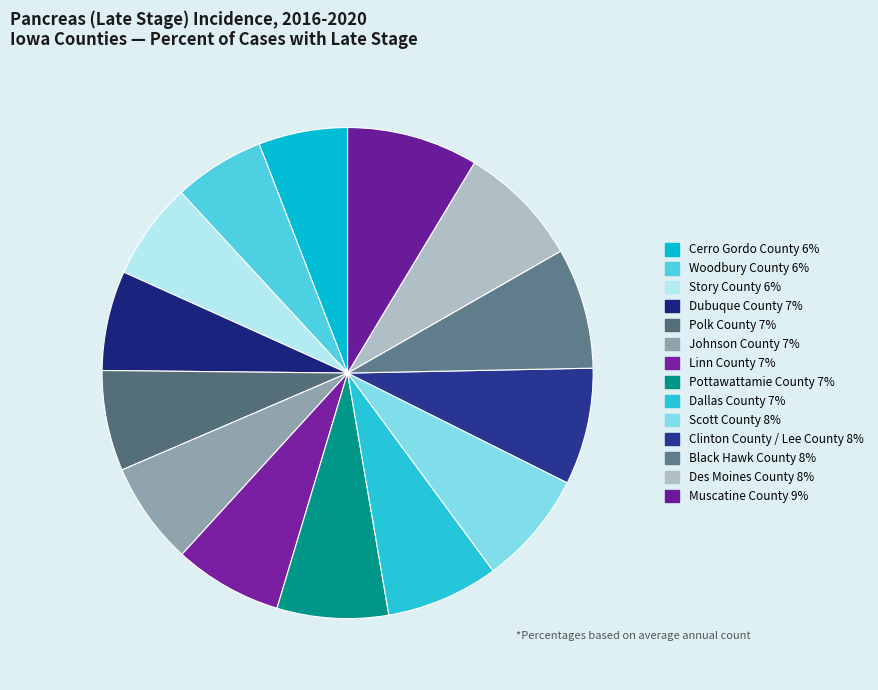

Count the number of slices in the pie.

14